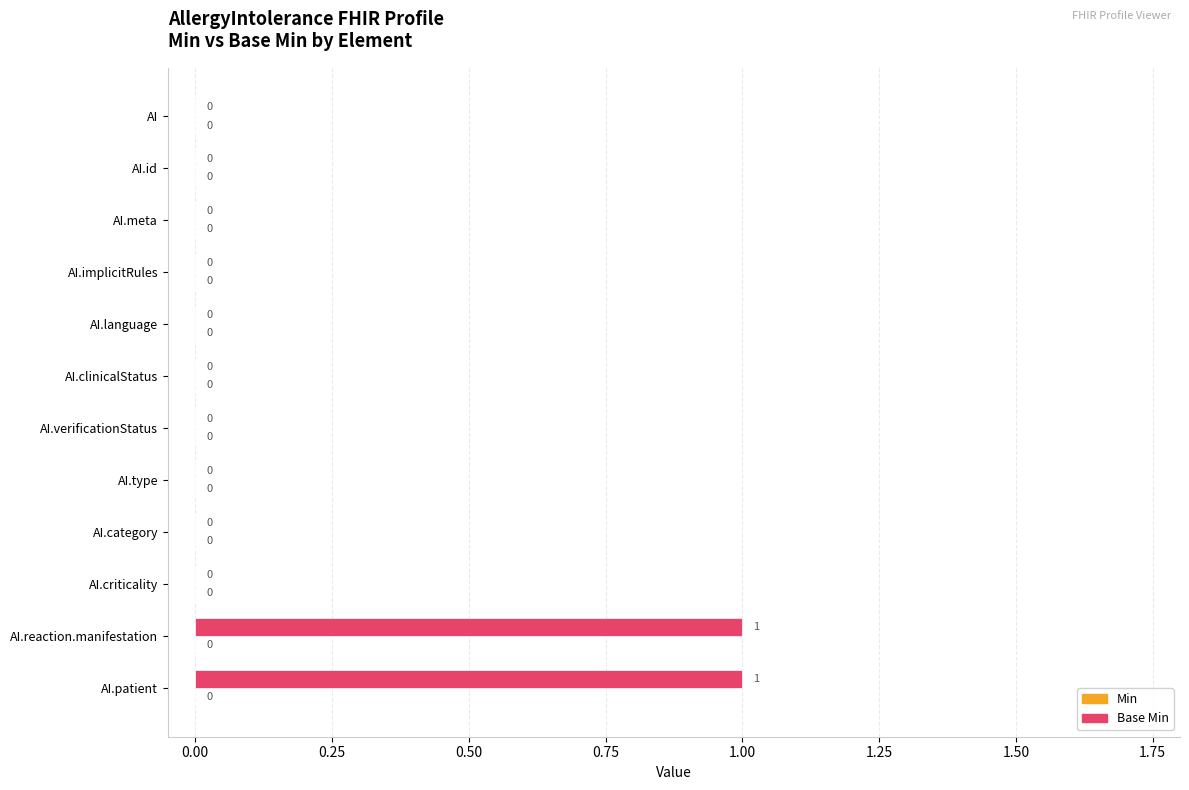

Reading top to bottom, transcribe all the data shown in this chart.

AI=0	AI.id=0	AI.meta=0	AI.implicitRules=0	AI.language=0	AI.clinicalStatus=0	AI.verificationStatus=0	AI.type=0	AI.category=0	AI.criticality=0	AI.reaction.manifestation=1	AI.patient=1